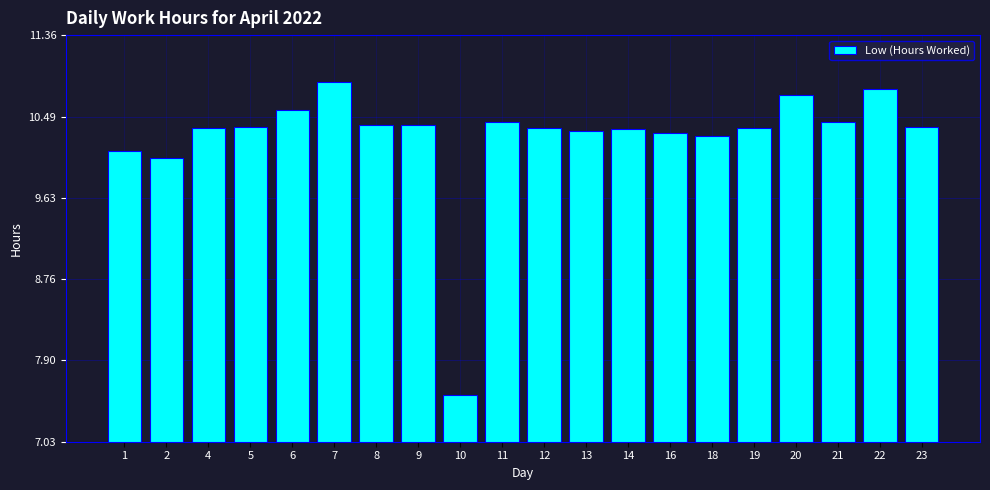

Which label corresponds to the smallest value in the chart?

10